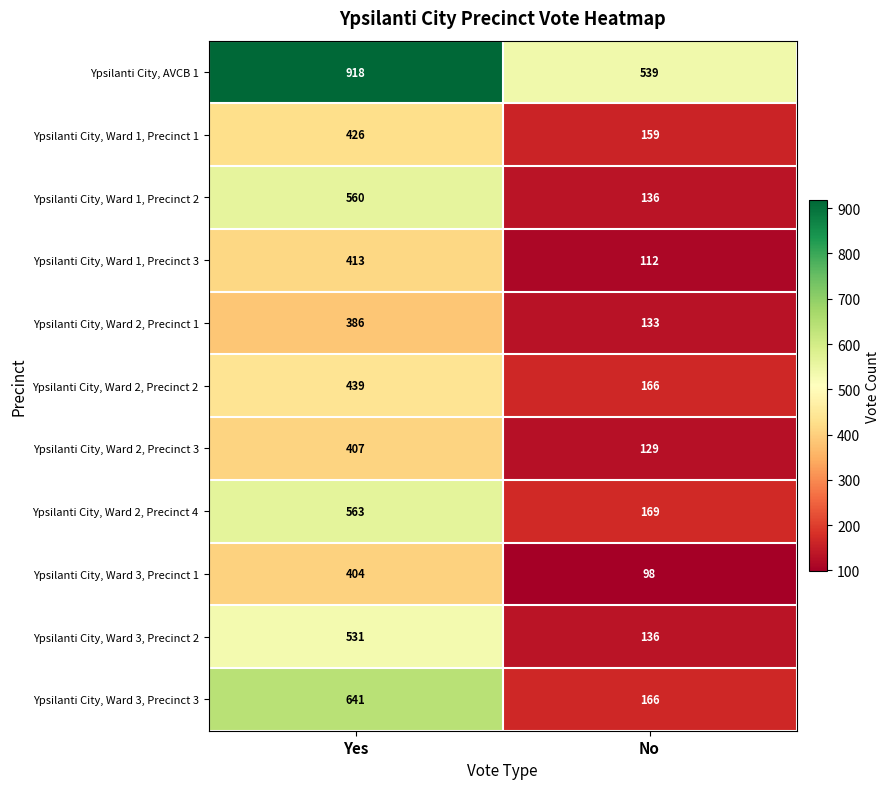

Reading left to right, list all the values displayed in this chart.

Ypsilanti City, AVCB 1: Yes=918	No=539
Ypsilanti City, Ward 1, Precinct 1: Yes=426	No=159
Ypsilanti City, Ward 1, Precinct 2: Yes=560	No=136
Ypsilanti City, Ward 1, Precinct 3: Yes=413	No=112
Ypsilanti City, Ward 2, Precinct 1: Yes=386	No=133
Ypsilanti City, Ward 2, Precinct 2: Yes=439	No=166
Ypsilanti City, Ward 2, Precinct 3: Yes=407	No=129
Ypsilanti City, Ward 2, Precinct 4: Yes=563	No=169
Ypsilanti City, Ward 3, Precinct 1: Yes=404	No=98
Ypsilanti City, Ward 3, Precinct 2: Yes=531	No=136
Ypsilanti City, Ward 3, Precinct 3: Yes=641	No=166